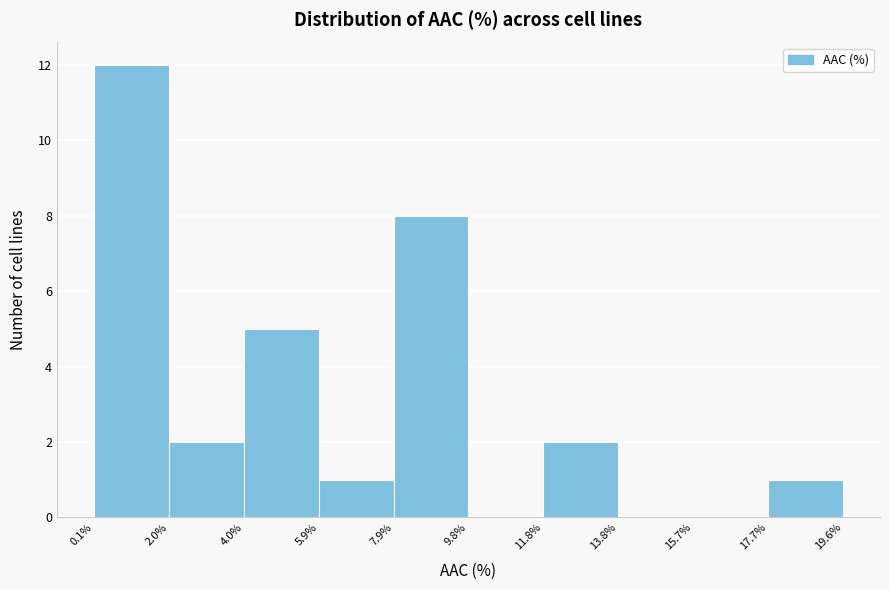

Which range on the x-axis has the tallest bar?

0.1% to 2.0%